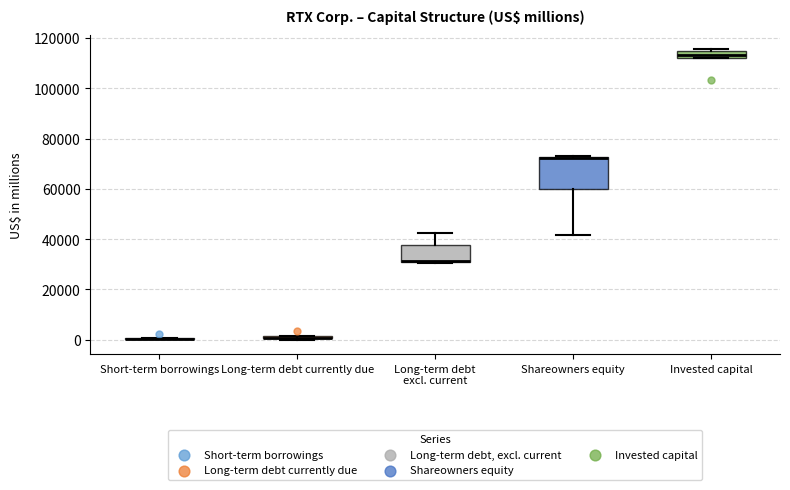

Comparing the boxes themselves (not the whiskers), which one is the tallest?

Shareowners equity